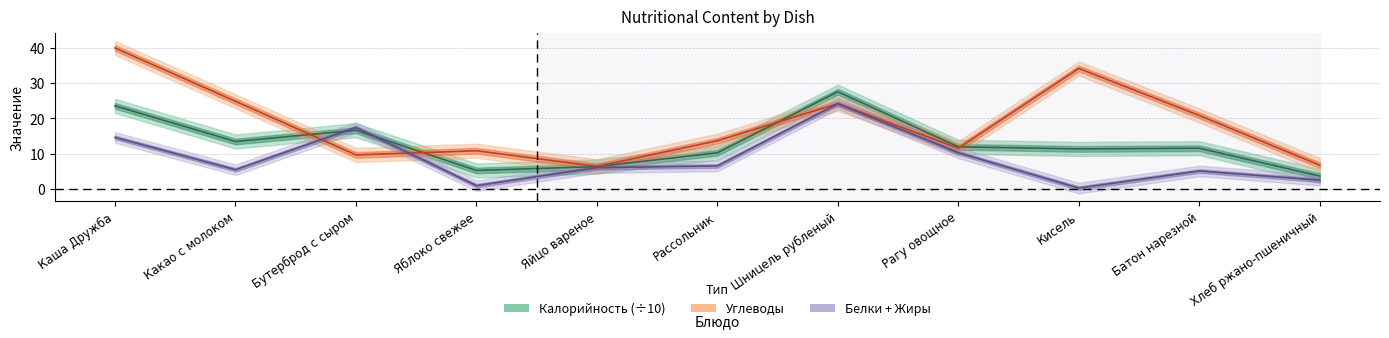

How many lines are shown in the chart?

3